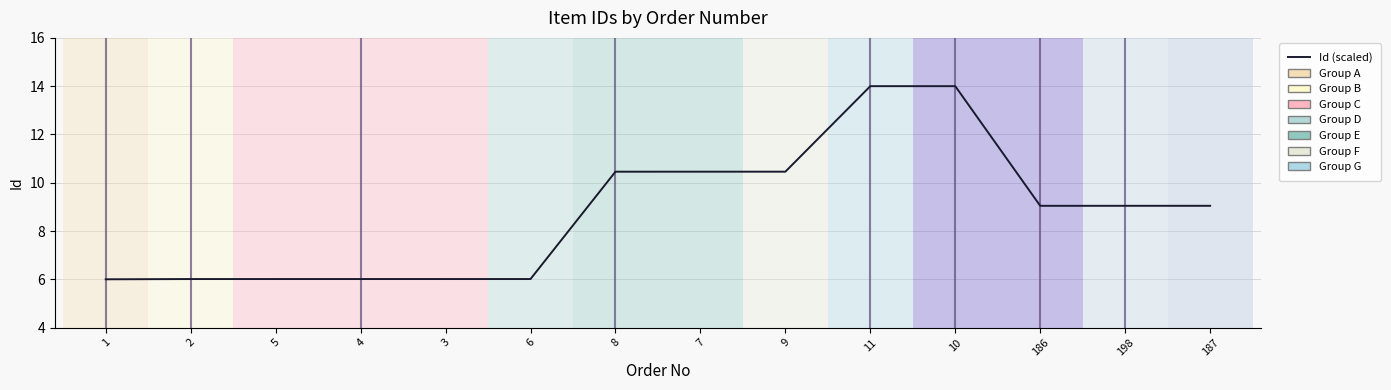

How many distinct data groups are displayed?

1